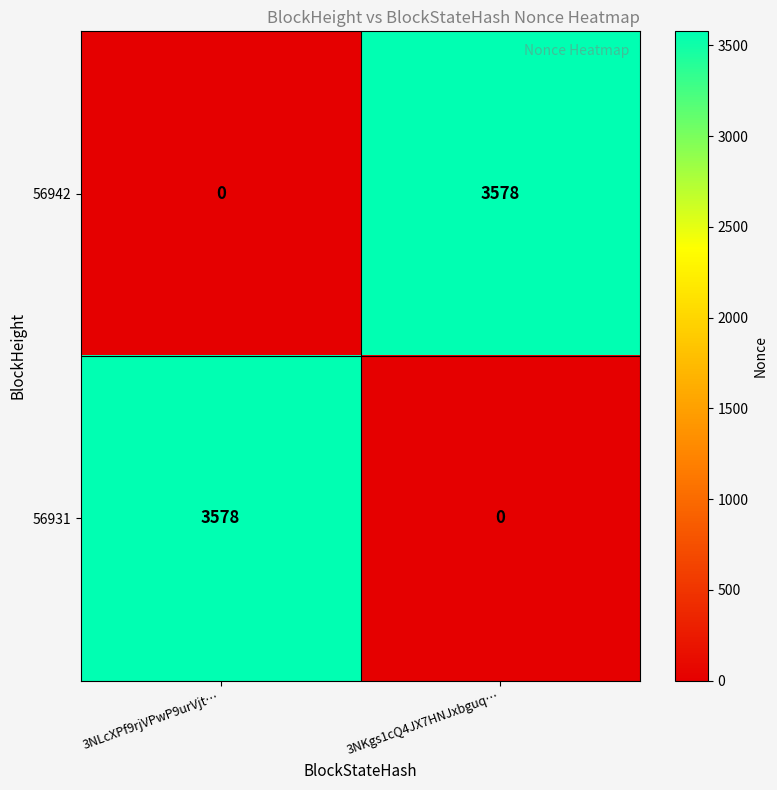

Reading right to left, extract all data points from this chart.

56942: 3NKgs1cQ4JX7HNJxbguq…=3578	3NLcXPf9rjVPwP9urVjt…=0
56931: 3NKgs1cQ4JX7HNJxbguq…=0	3NLcXPf9rjVPwP9urVjt…=3578